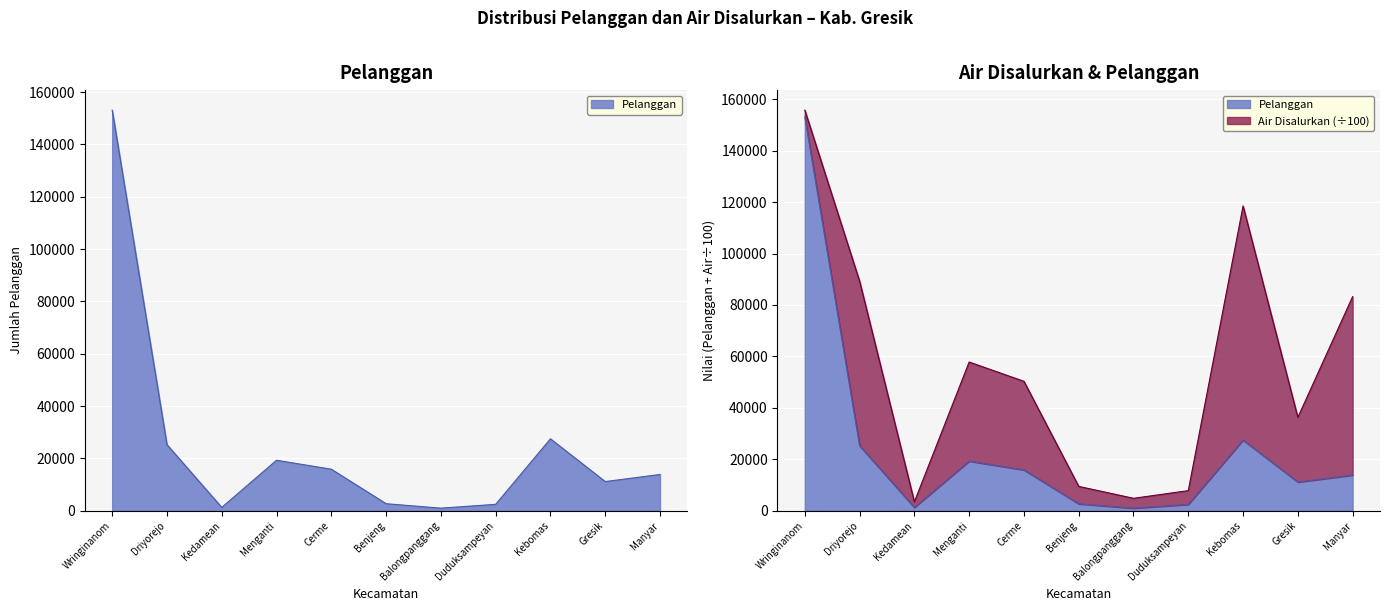

The value at Duduksampeyan is 3396. True or false?

False